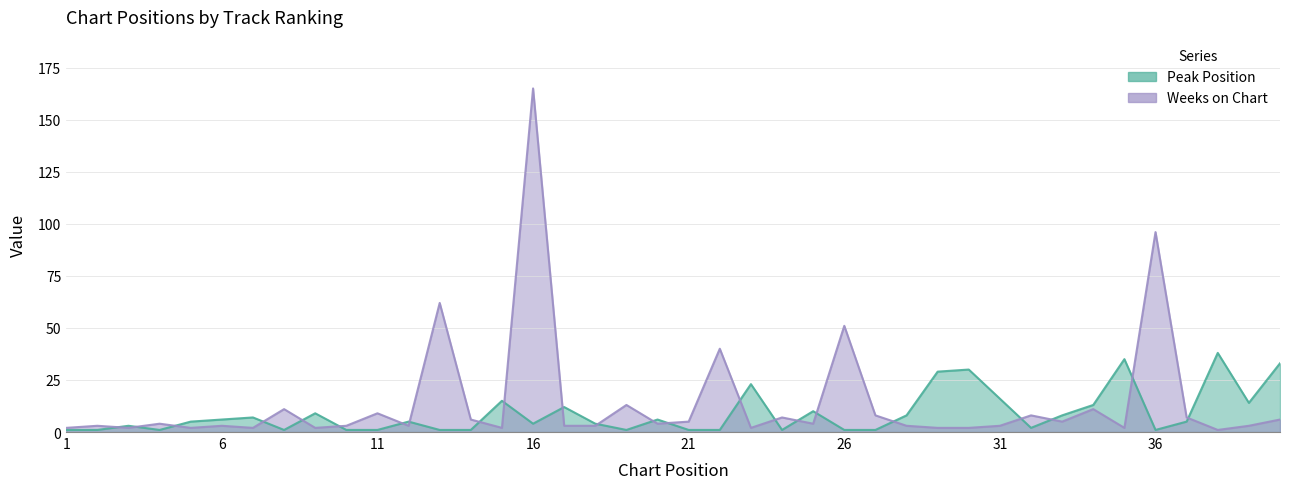

Is the value of Weeks on Chart at 39 greater than the value of Peak Position at 7?

No